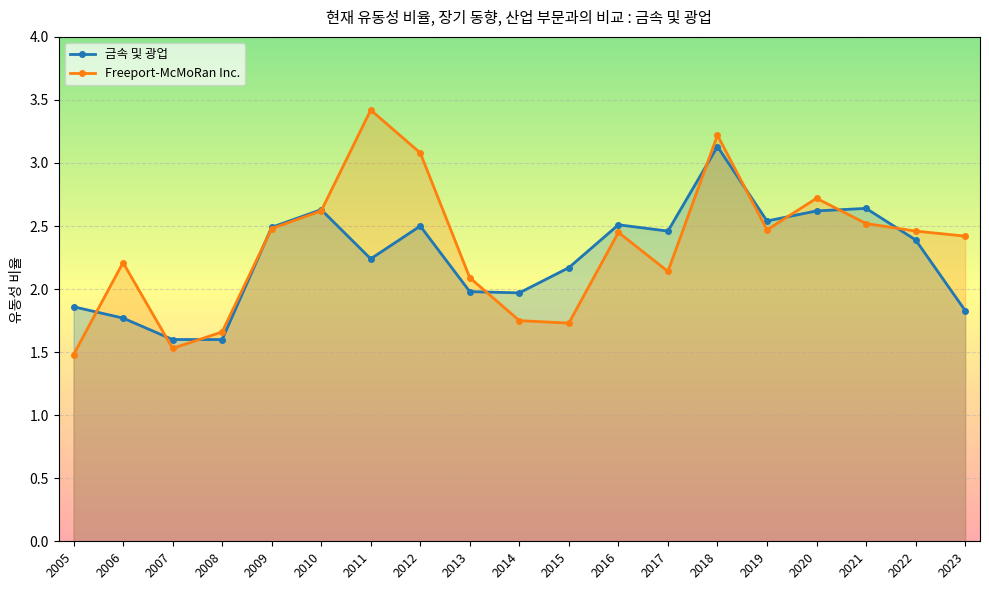

At which category does Freeport-McMoRan Inc. reach its first local peak?

2006